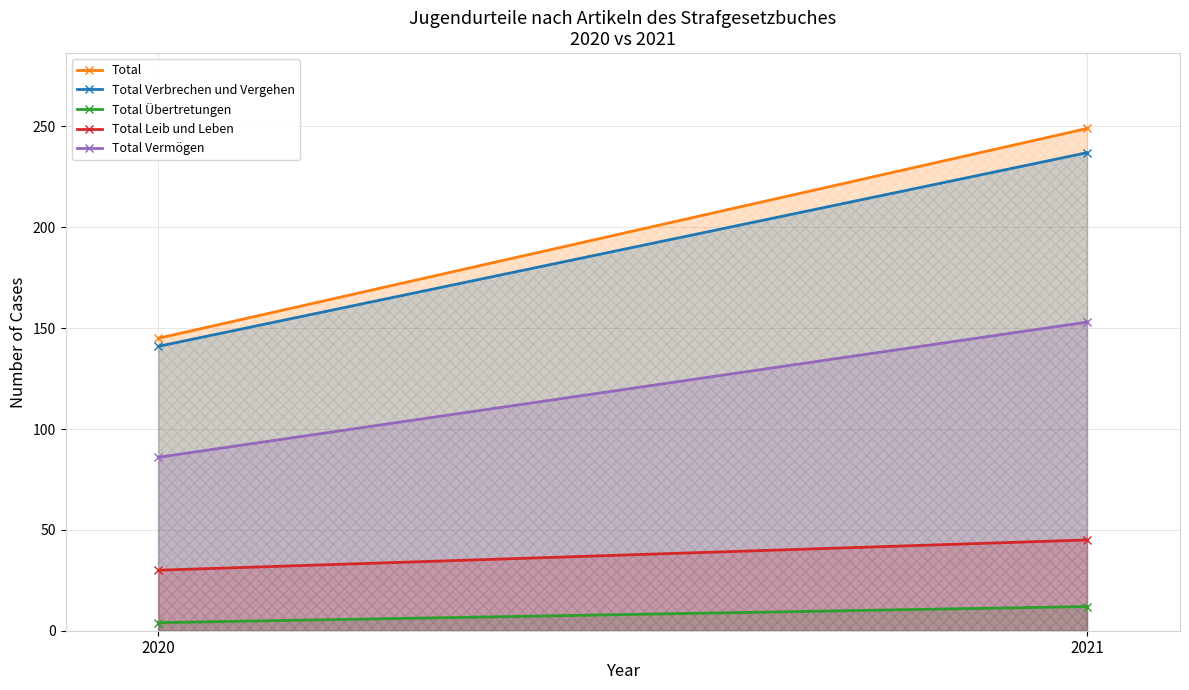

What is the difference between the maximum and minimum values in the Total series?

104